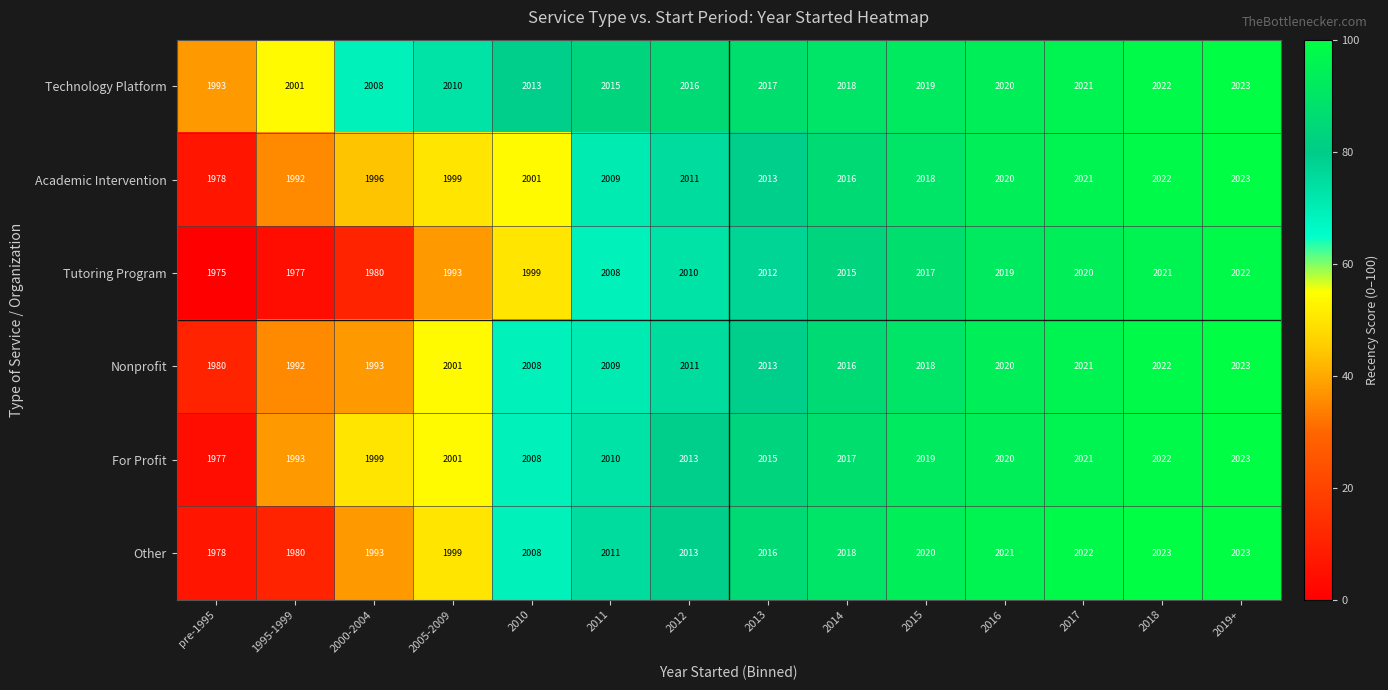

What is the difference between the Other values at 1995-1999 and 2016?

41